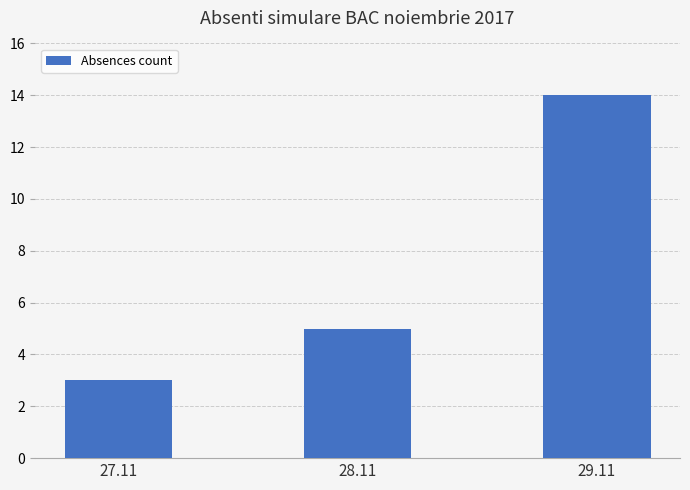

What is the average value?

7